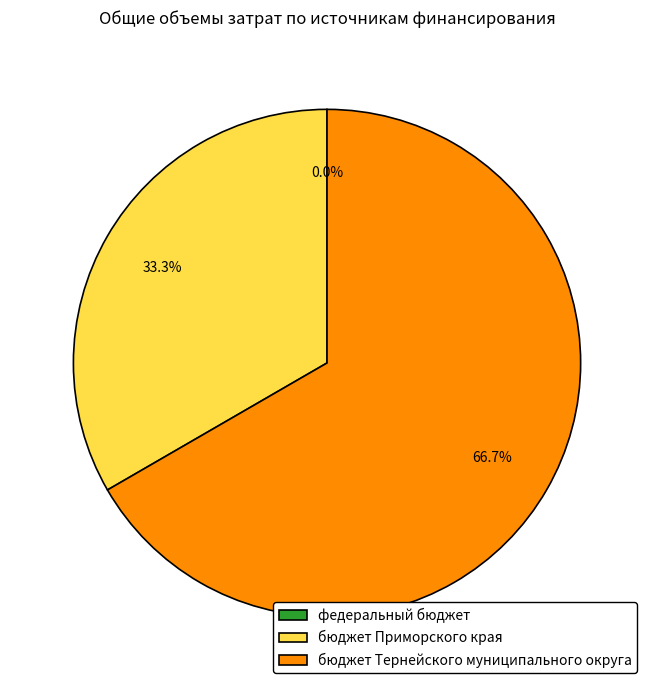

Which category has the smallest portion of the pie?

федеральный бюджет